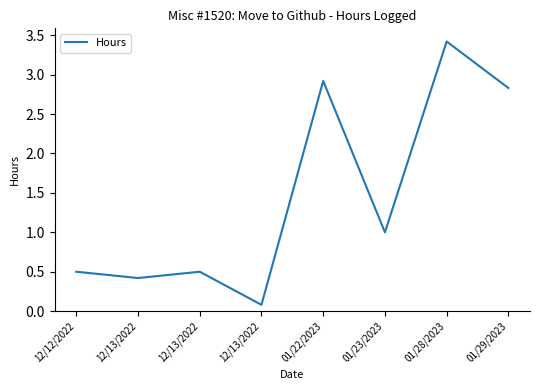

Which category has the highest value across all series?

01/28/2023